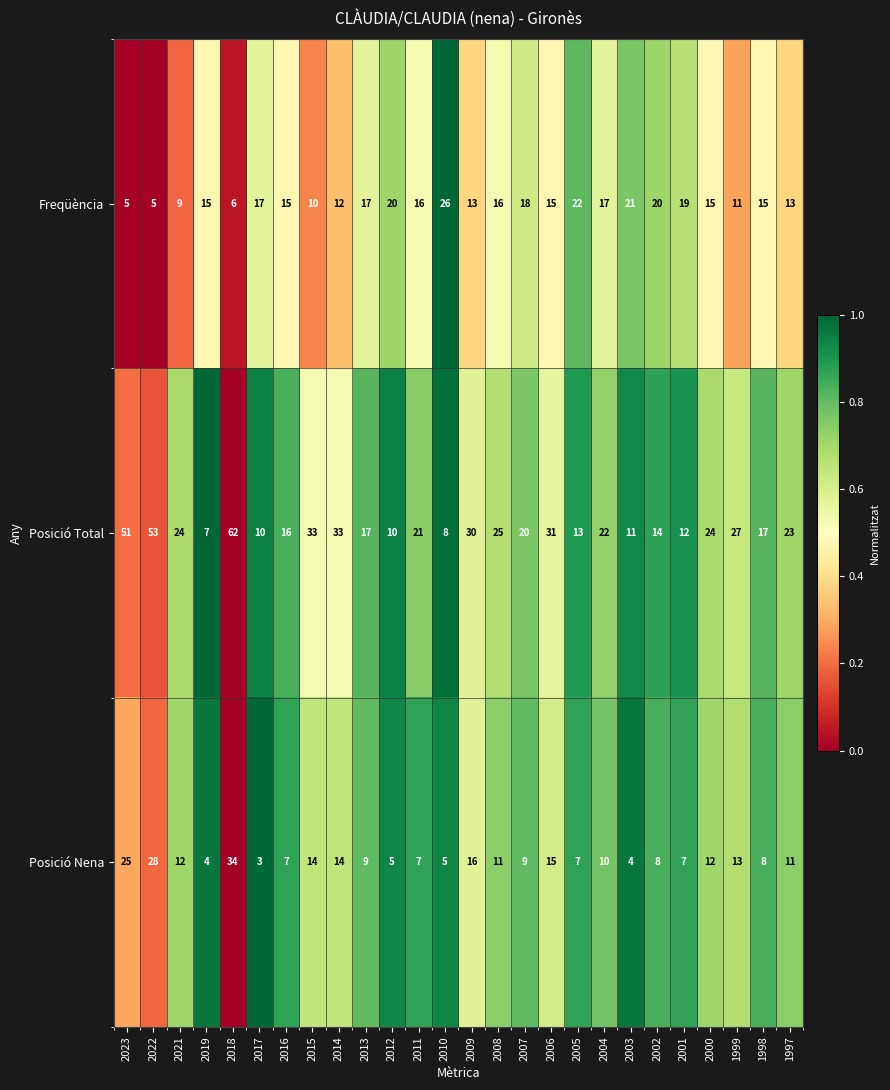

Is it true that Posició Nena equals 5 at 2010?

True